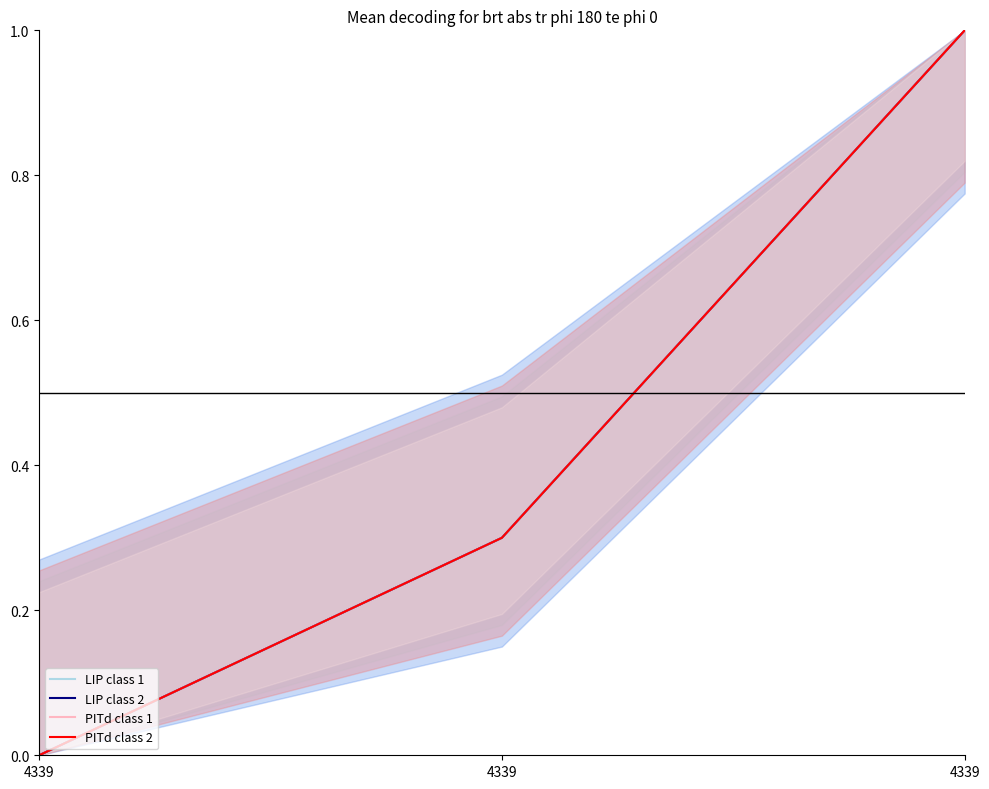

Which series has the widest spread of values?

LIP class 2